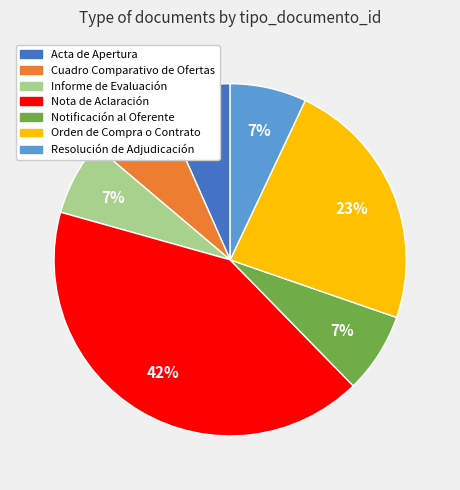

Is it true that Acta de Apertura is 7% of the pie?

True